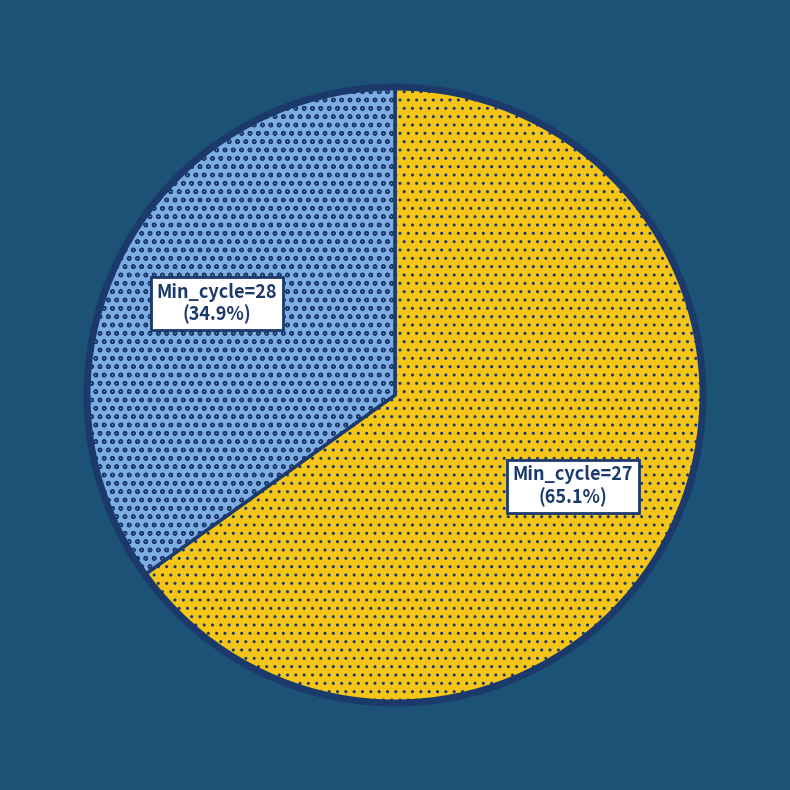

How many slices are in this pie chart?

2